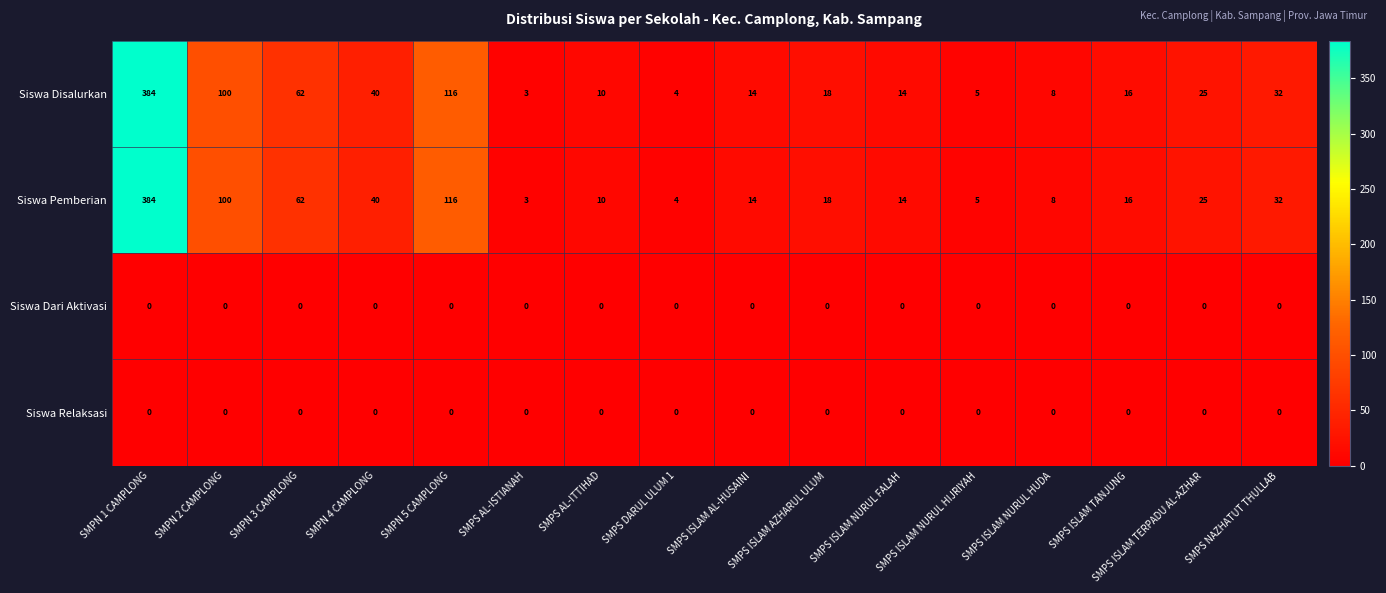

At which category is the sum across all series the highest?

SMPN 1 CAMPLONG